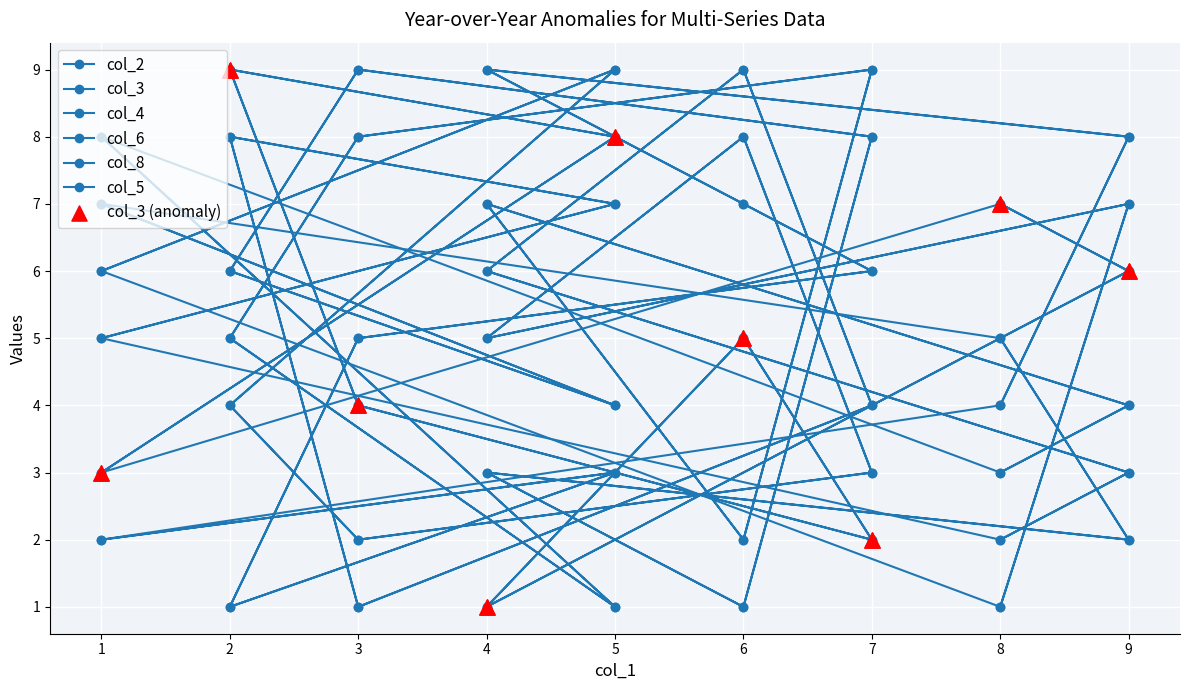

Which series reaches the minimum Y coordinate?

col_2